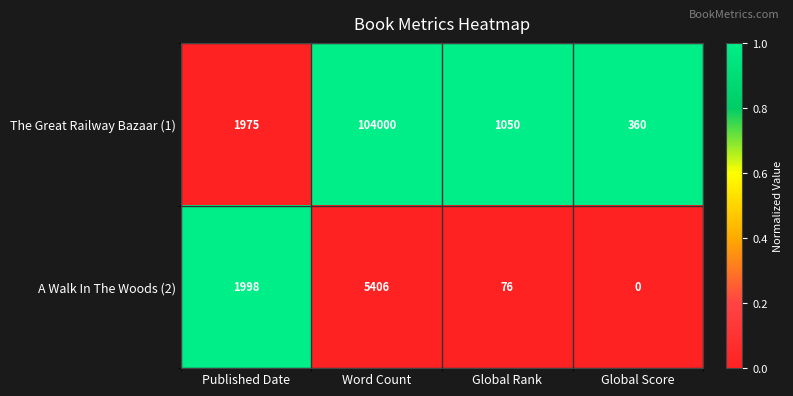

At how many categories does at least one series exceed 0?

4